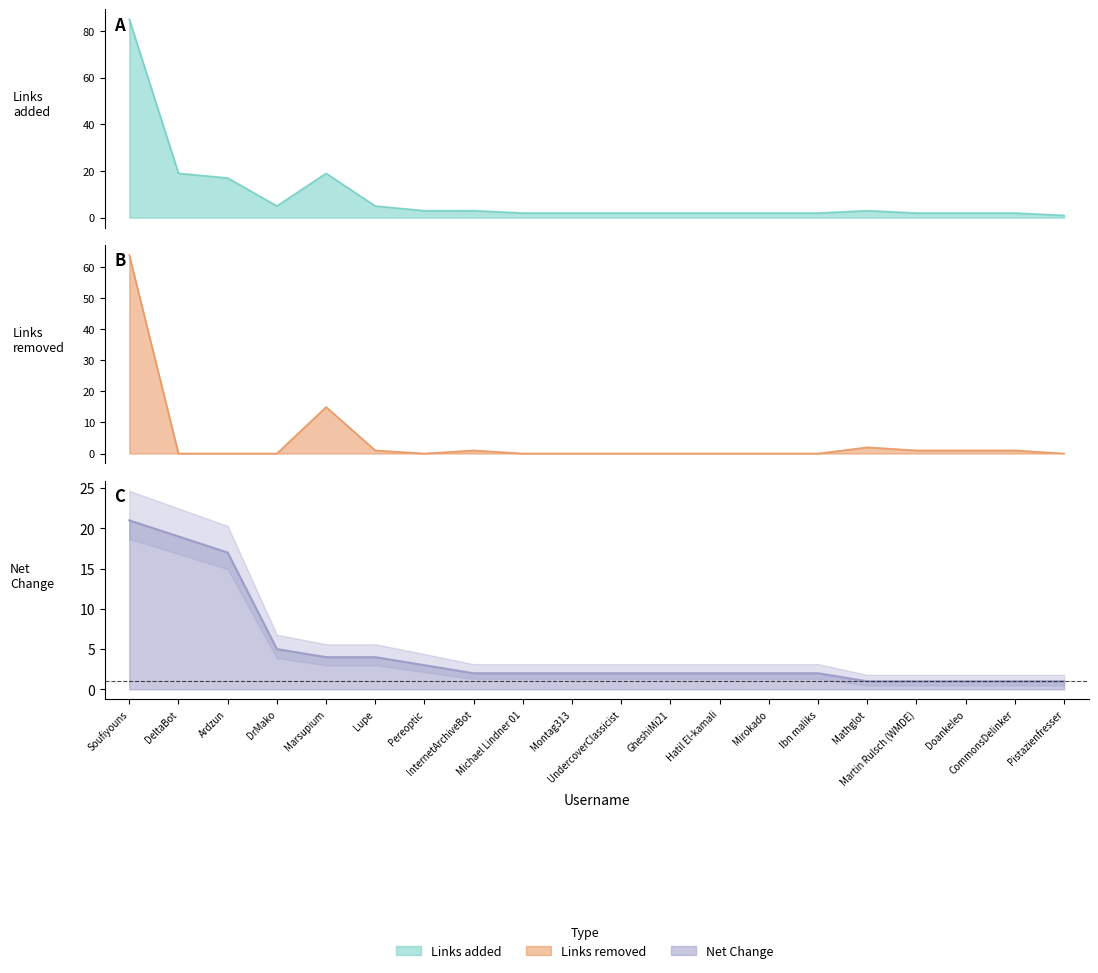

True or false: Links added has more than 2 interior local peaks.

False